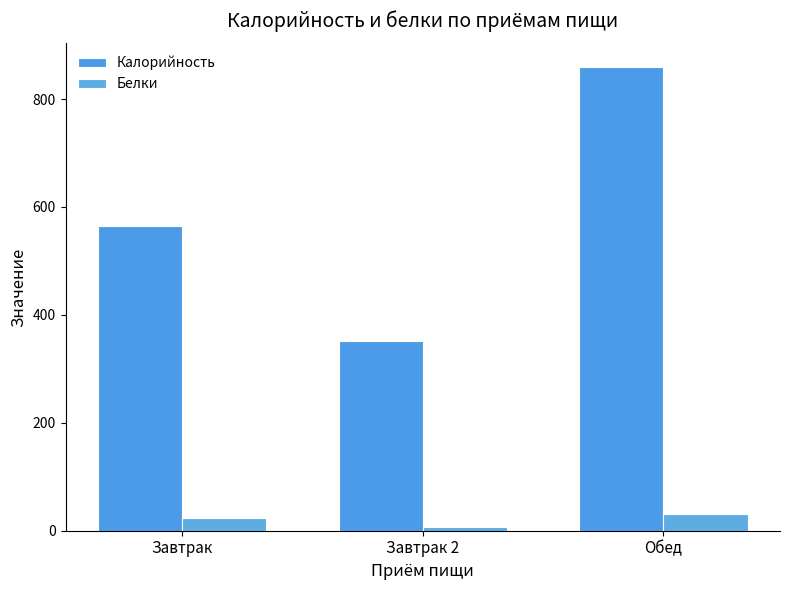

What is the total value across all series at Завтрак?

587.0